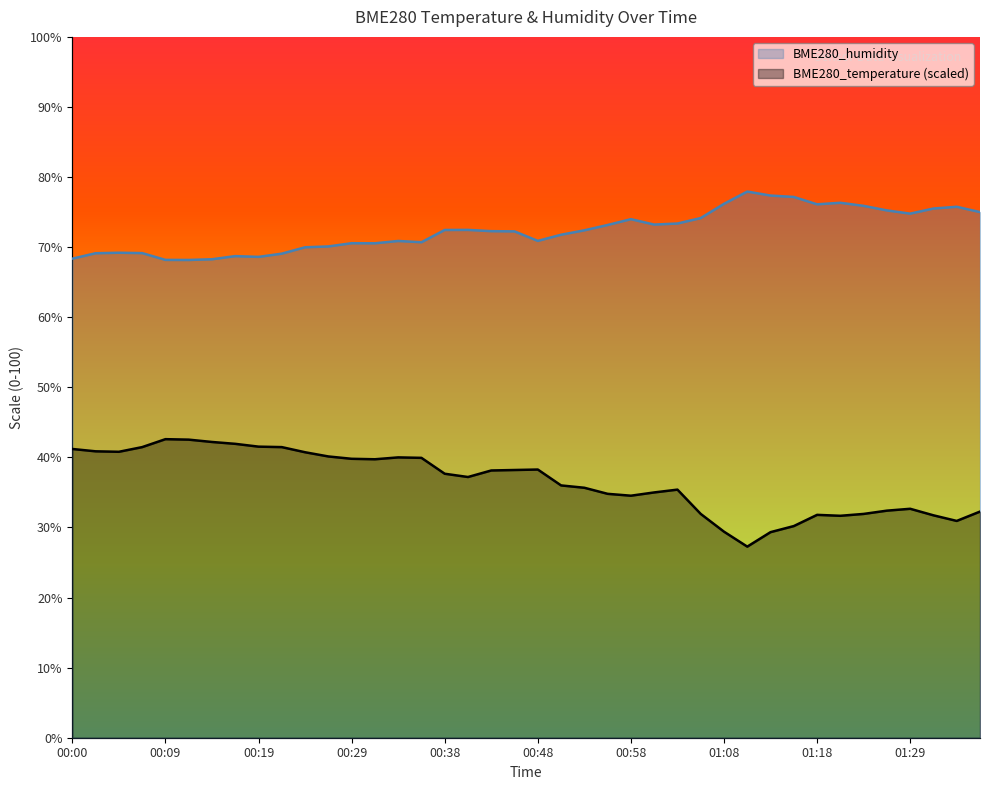

What position from the left is 01:08?

29